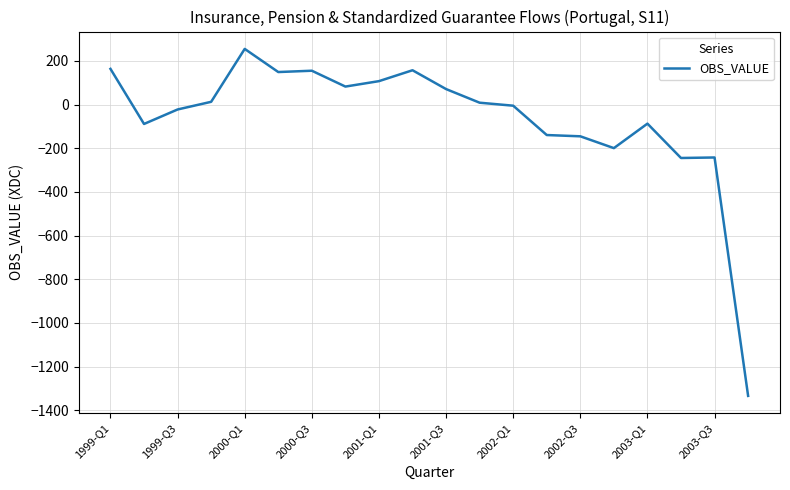

What is the greatest value displayed?

254.6